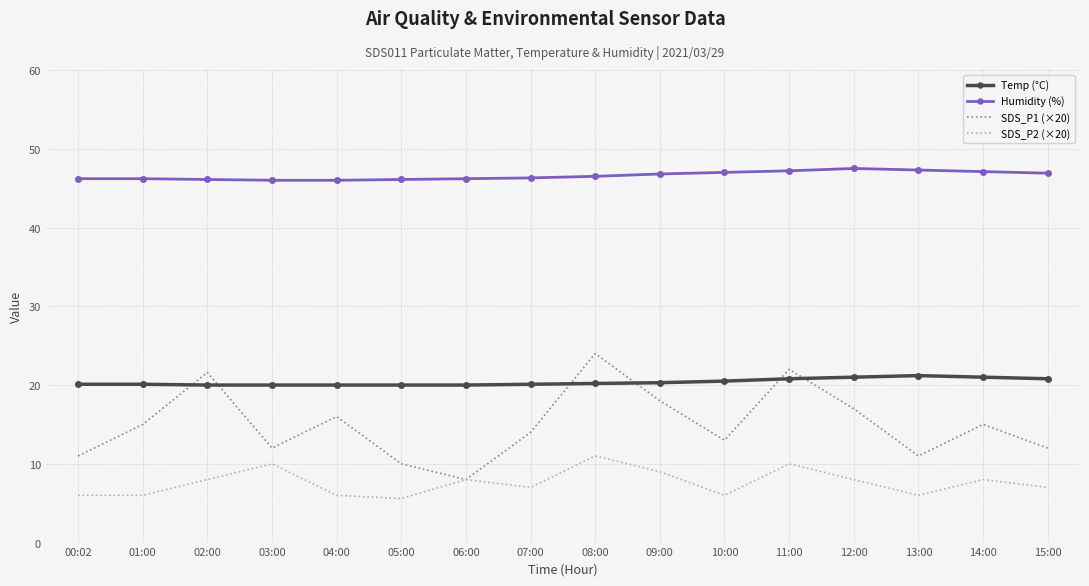

The SDS_P2 (×20) series shows 1.9 at 15:00. True or false?

False